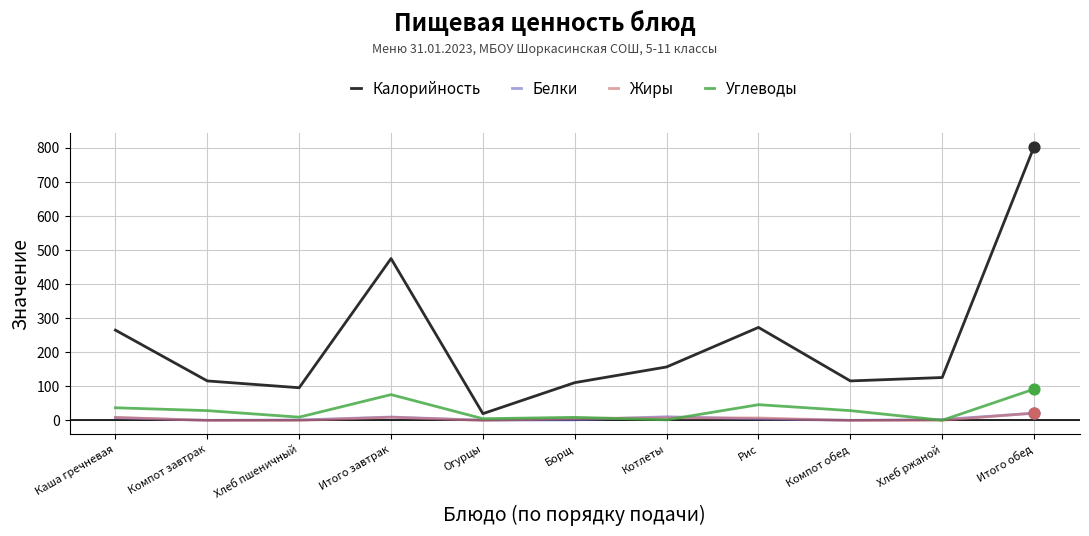

Is the value of Углеводы at Каша гречневая greater than the value of Калорийность at Итого обед?

No